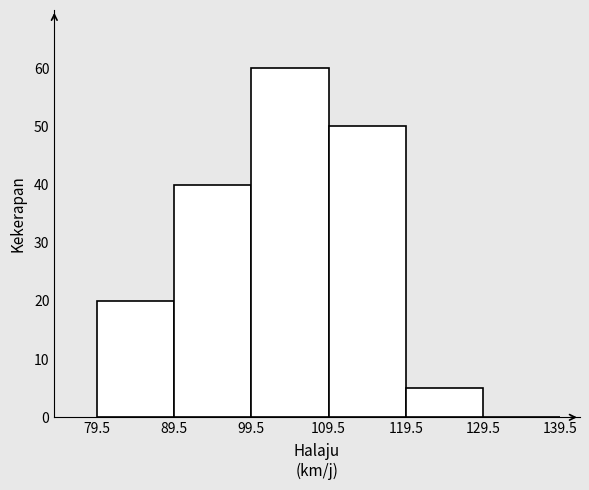

What is the height of the bar covering 119.5 to 129.5 on the x-axis? The values are not printed on the chart, so give them approximately, as read against the axis.

5